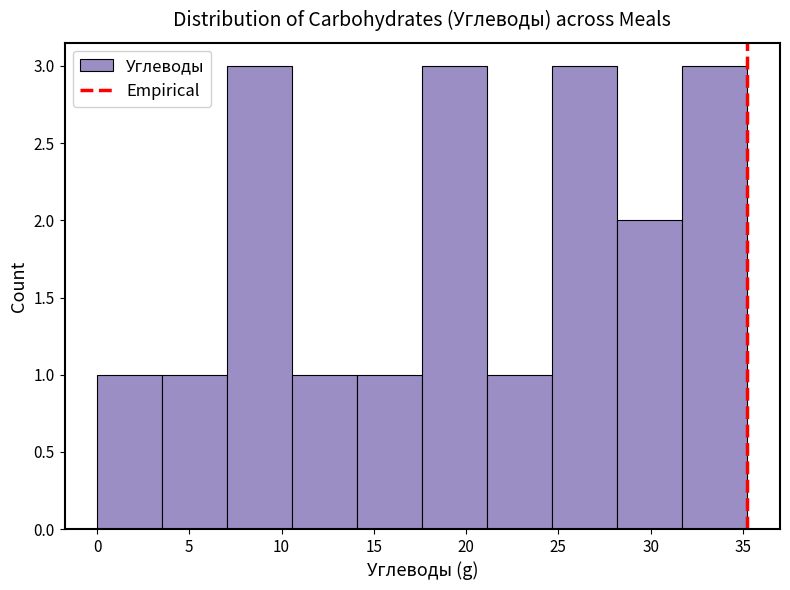

What is the height of the bar covering 14.0 to 17.5 on the x-axis? Neither the bar edges nor the heights are printed on the chart, so give them approximately, as read against the axes.

1